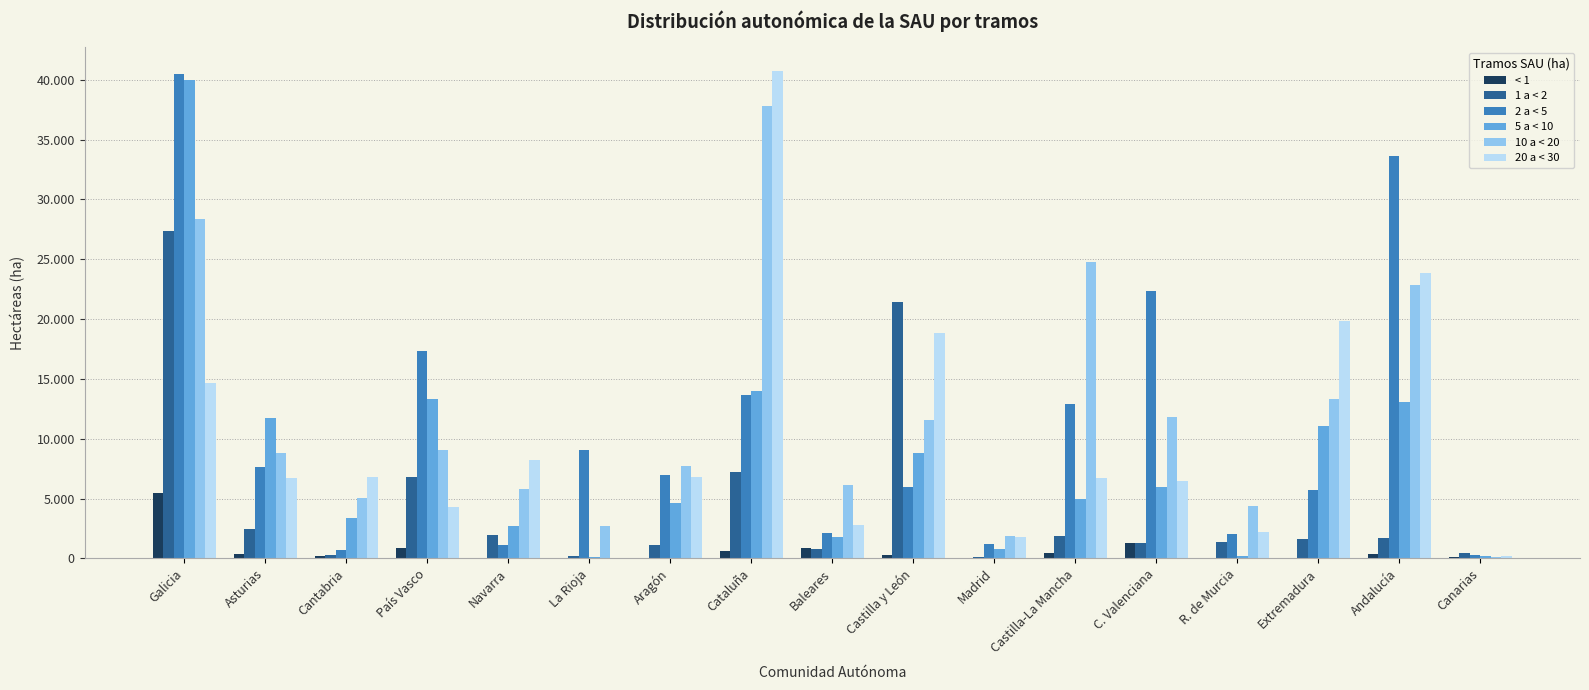

What is the minimum value shown in the chart?

1